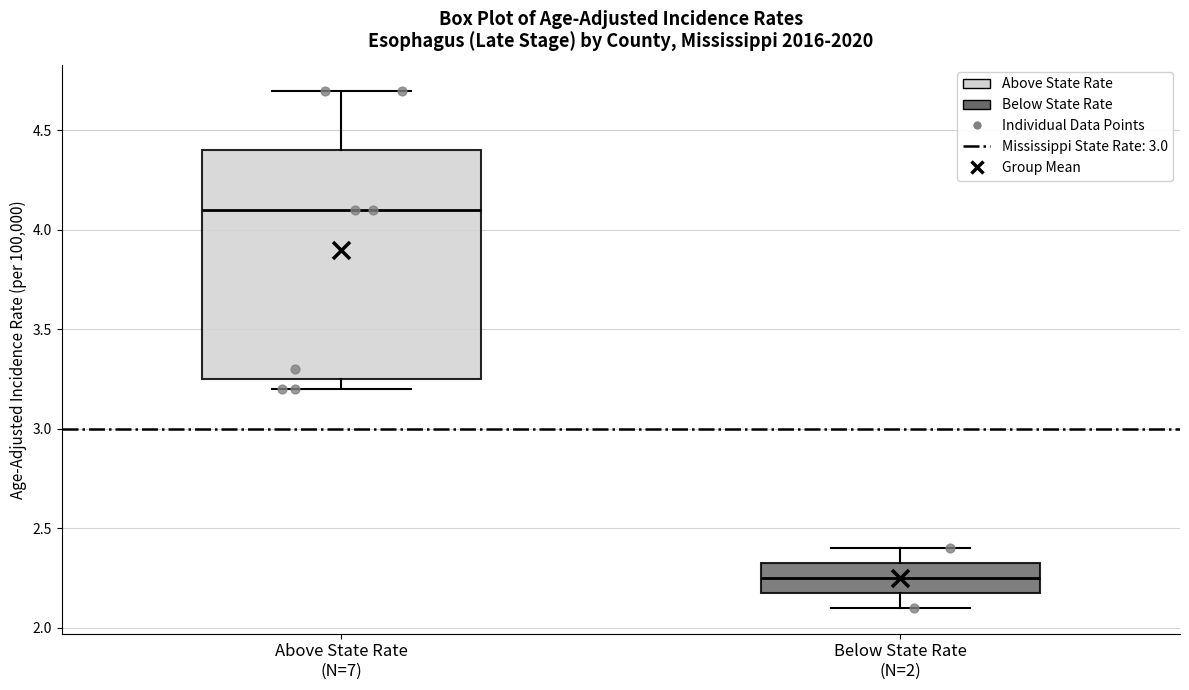

Which box is the tallest, from its lower edge to its upper edge?

Above State Rate (N=7)